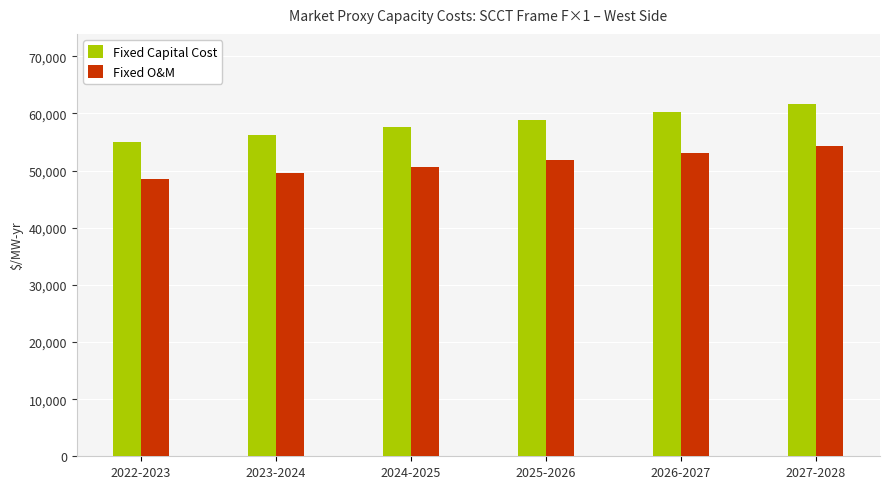

Reading left to right, extract all data points from this chart.

Fixed Capital Cost: 55065.0	56315.0	57593.3	58900.7	60237.8	61605.2
Fixed O&M: 48468.4	49568.6	50693.8	51844.6	53021.4	54225.0